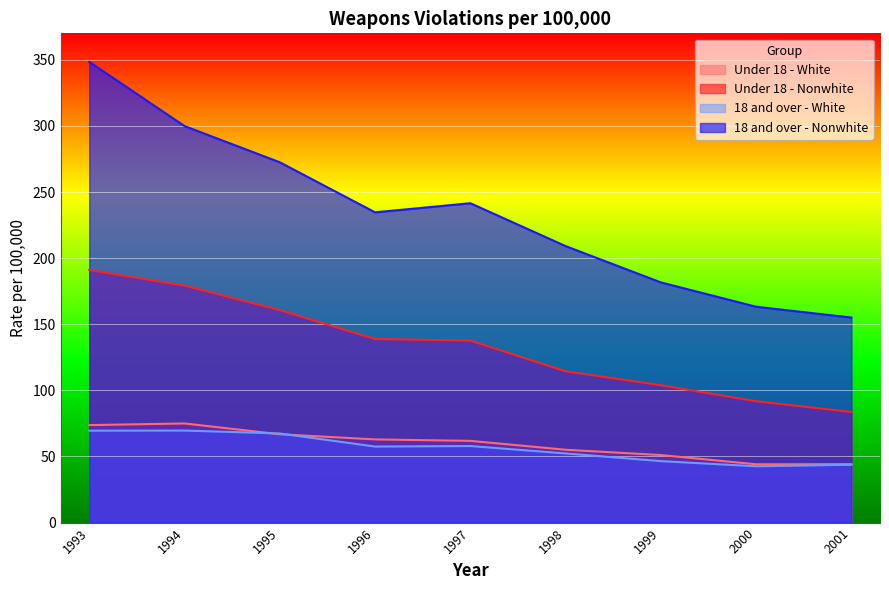

True or false: 18 and over - Nonwhite and 18 and over - White cross at least once.

False